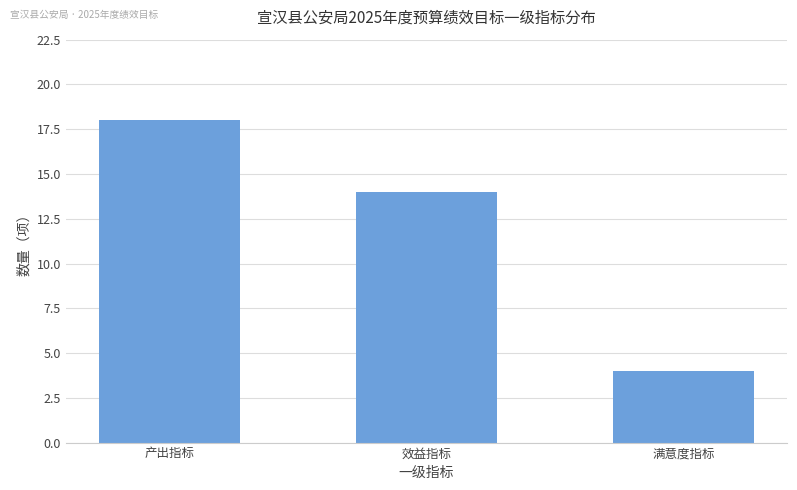

What is the difference between the values at 效益指标 and 产出指标?

4